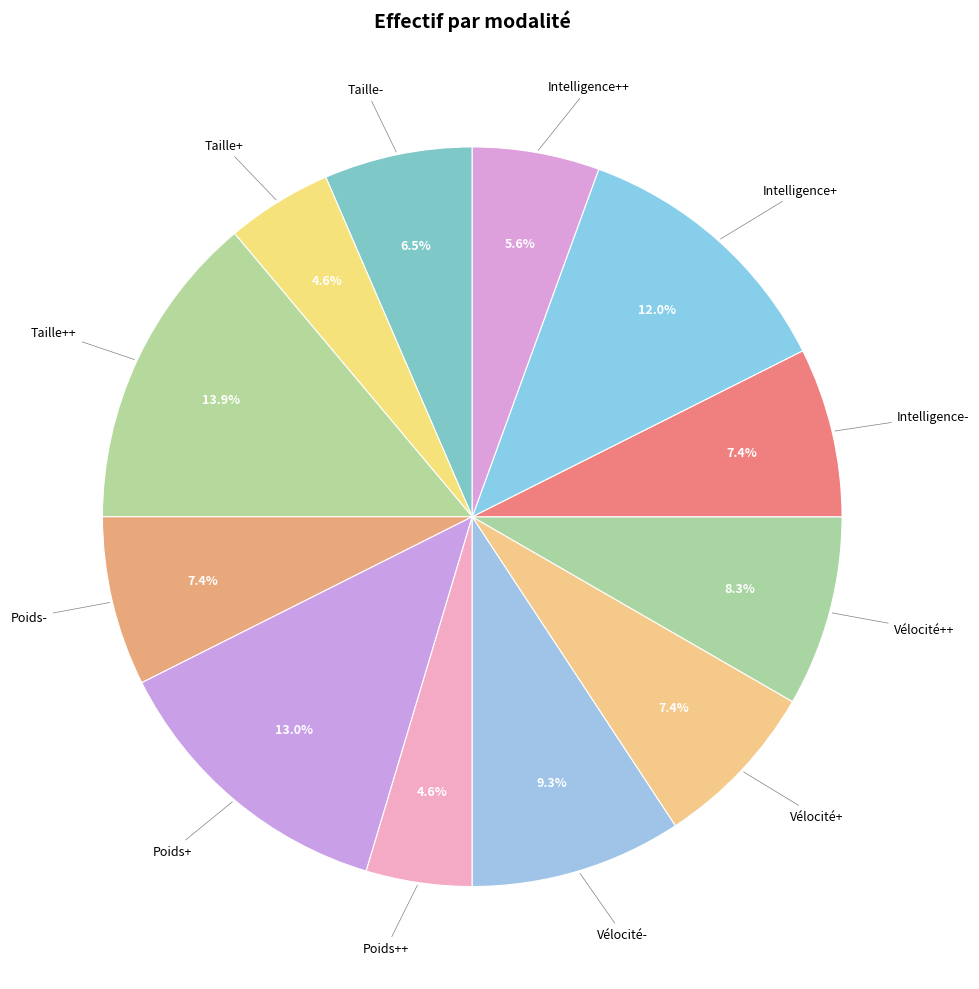

How many segments does this pie chart have?

12